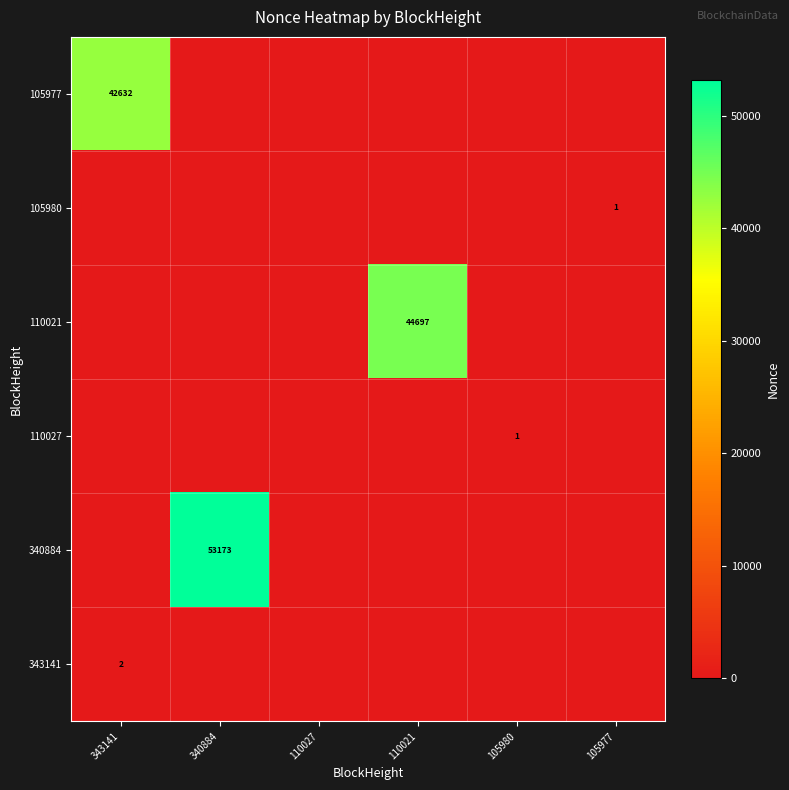

The 105980 series shows 1 at 105977. True or false?

True